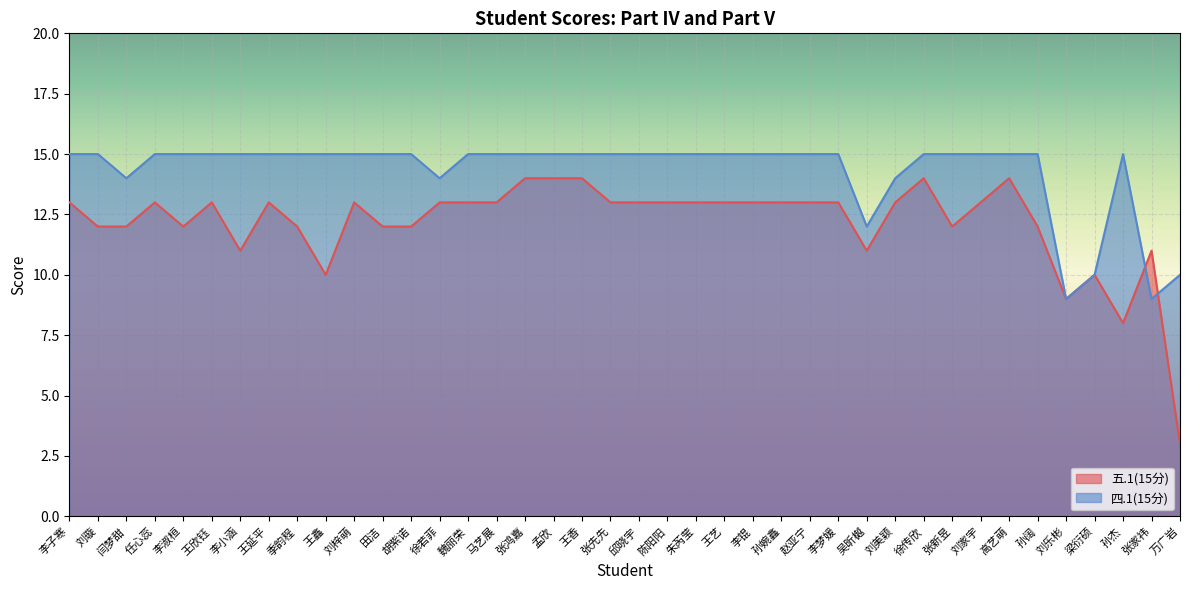

Where is the first local maximum for 四.1(15分)?

孙杰